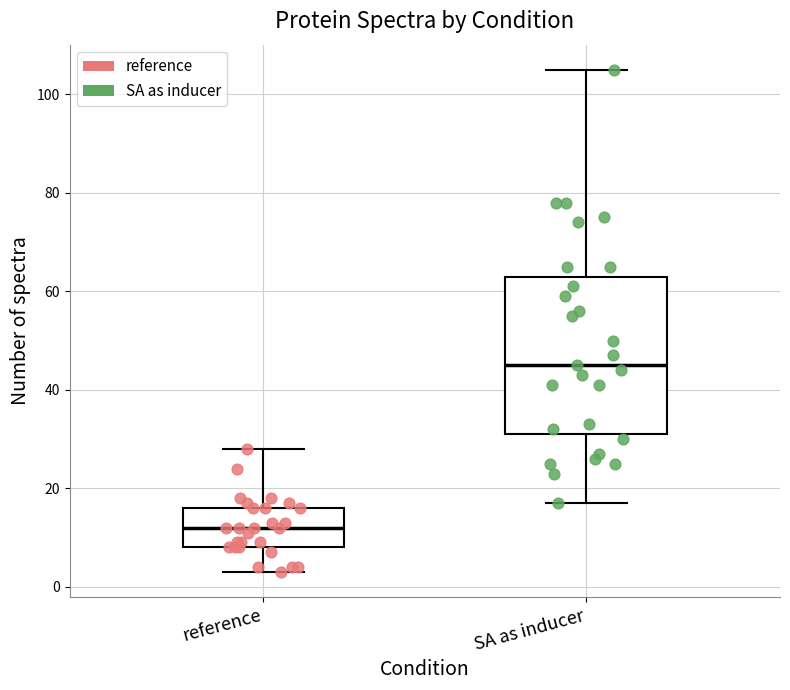

Where does the lower whisker of the box for SA as inducer end on the y-axis? The values are not printed on the chart, so give them approximately, as read against the axis.

18